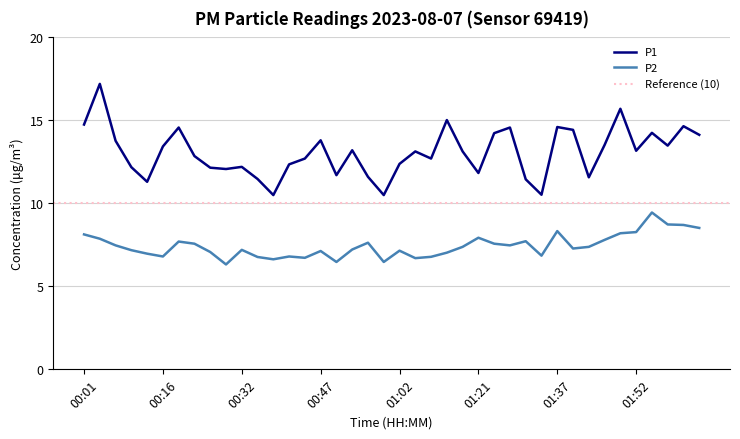

Read the P1 value at 00:41.

12.3